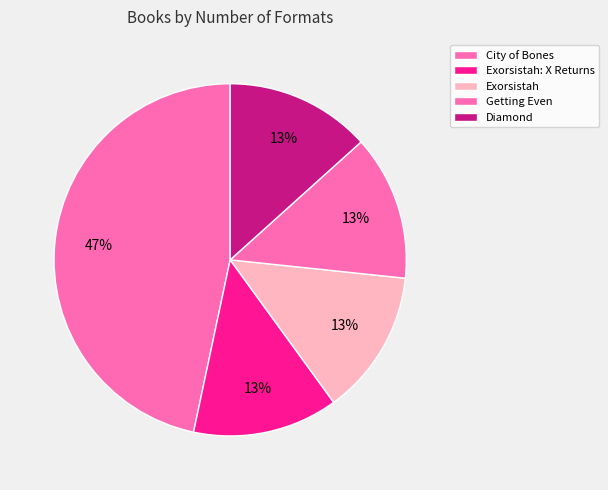

How many segments does this pie chart have?

5